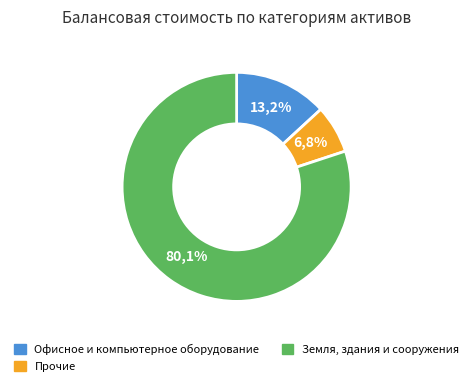

How many slices are in this pie chart?

3